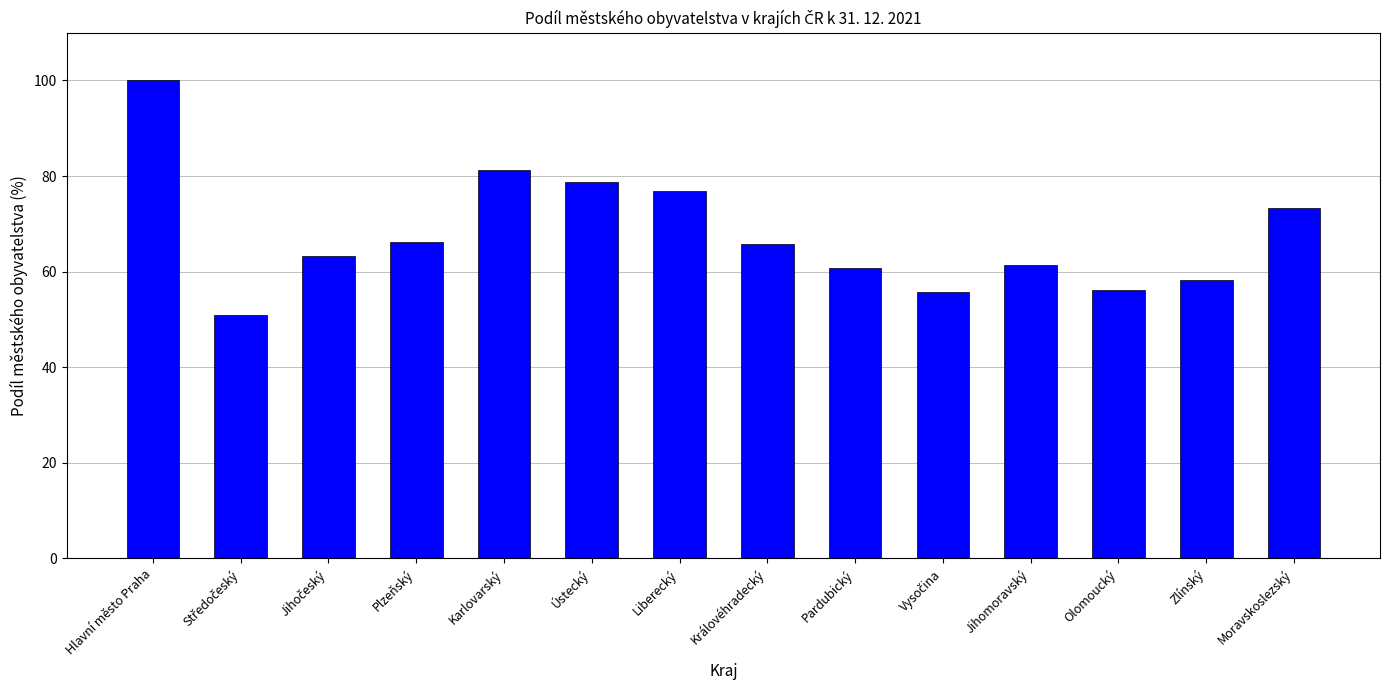

What position from the right is Ústecký?

9